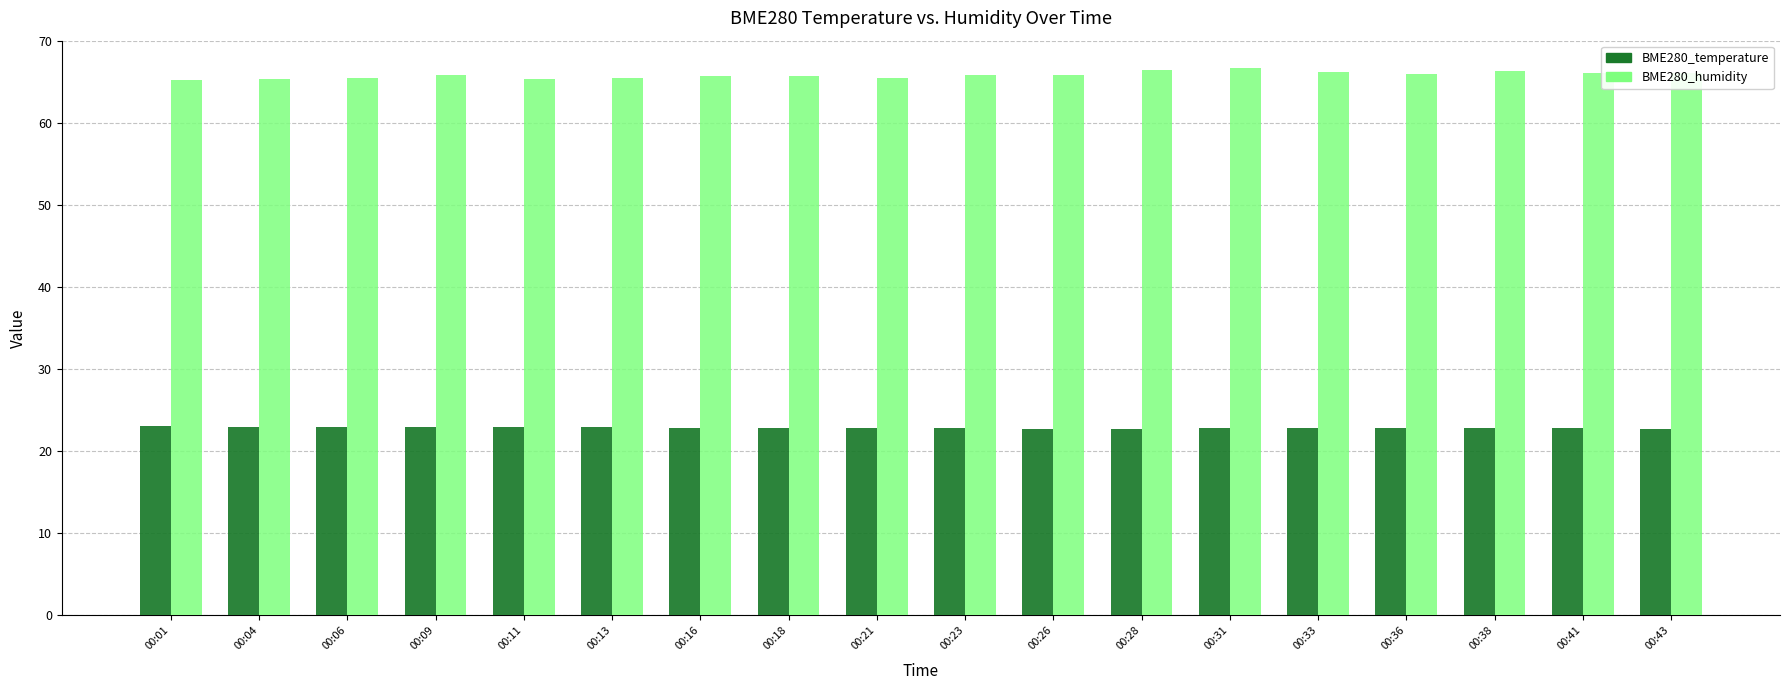

What is the total value across all series at 00:16?

88.6